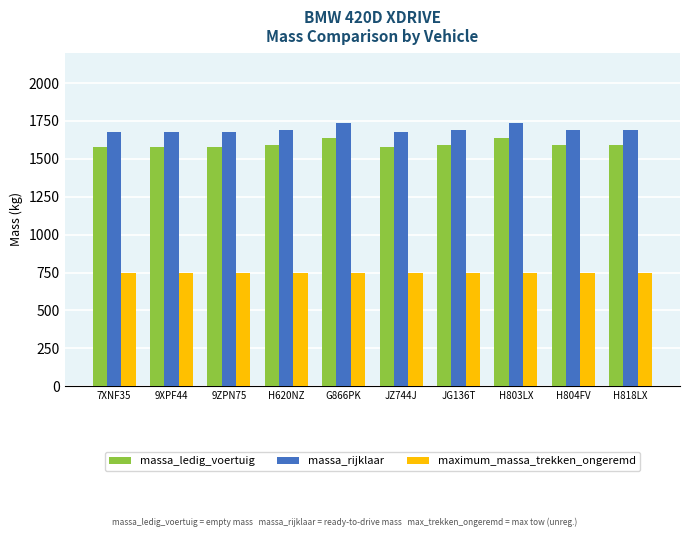

What is the smallest value displayed?

750